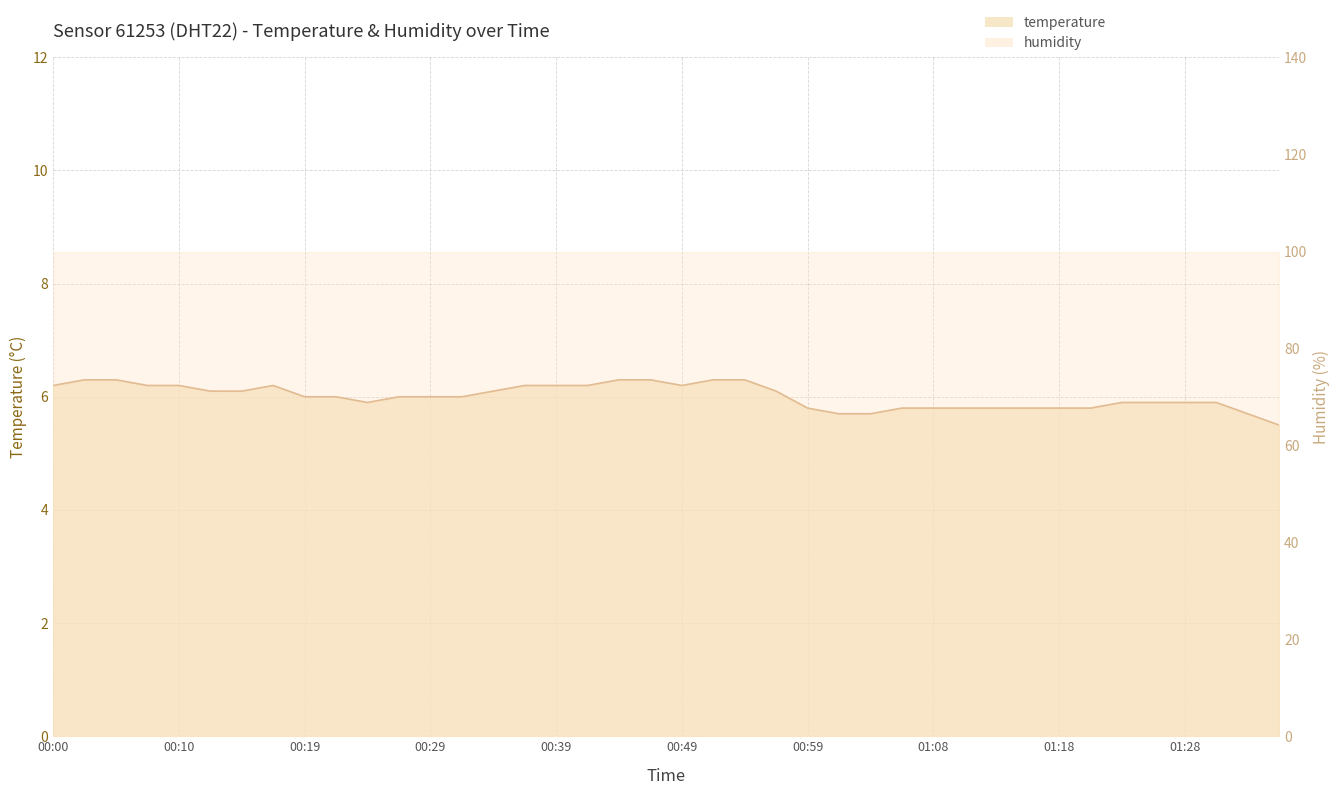

Reading right to left, extract all data points from this chart.

5.5	5.7	5.9	5.9	5.9	5.9	5.8	5.8	5.8	5.8	5.8	5.8	5.8	5.7	5.7	5.8	6.1	6.3	6.3	6.2	6.3	6.3	6.2	6.2	6.2	6.1	6.0	6.0	6.0	5.9	6.0	6.0	6.2	6.1	6.1	6.2	6.2	6.3	6.3	6.2